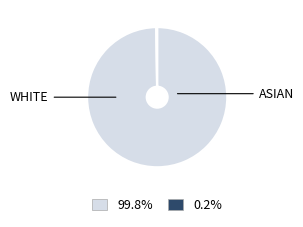

Is there a majority slice in this chart?

Yes